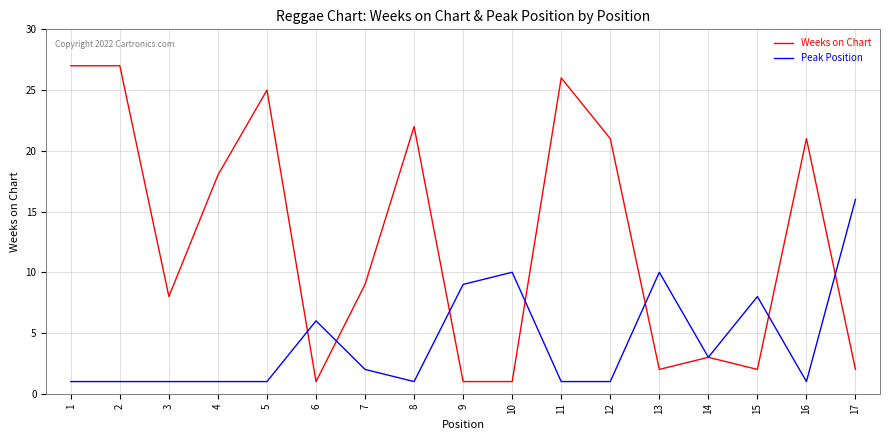

What is the highest value of the Peak Position series?

16